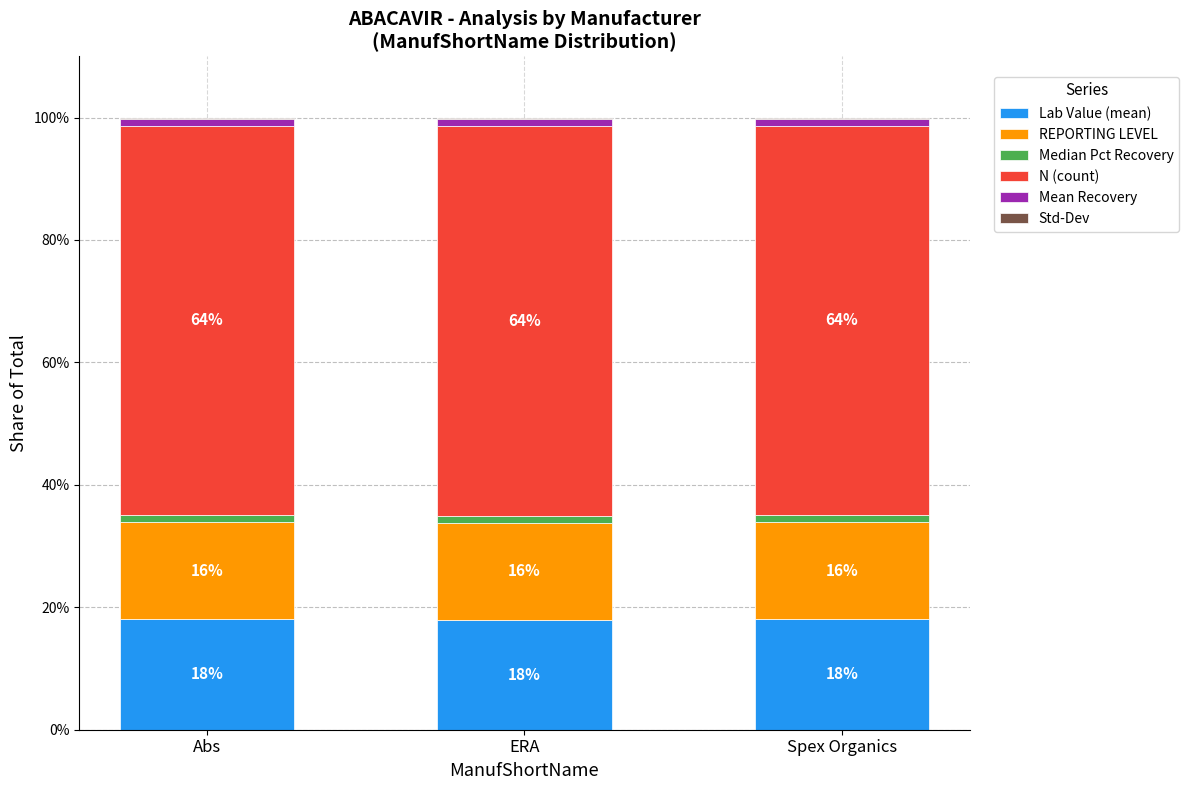

How many data points does each series have?

3